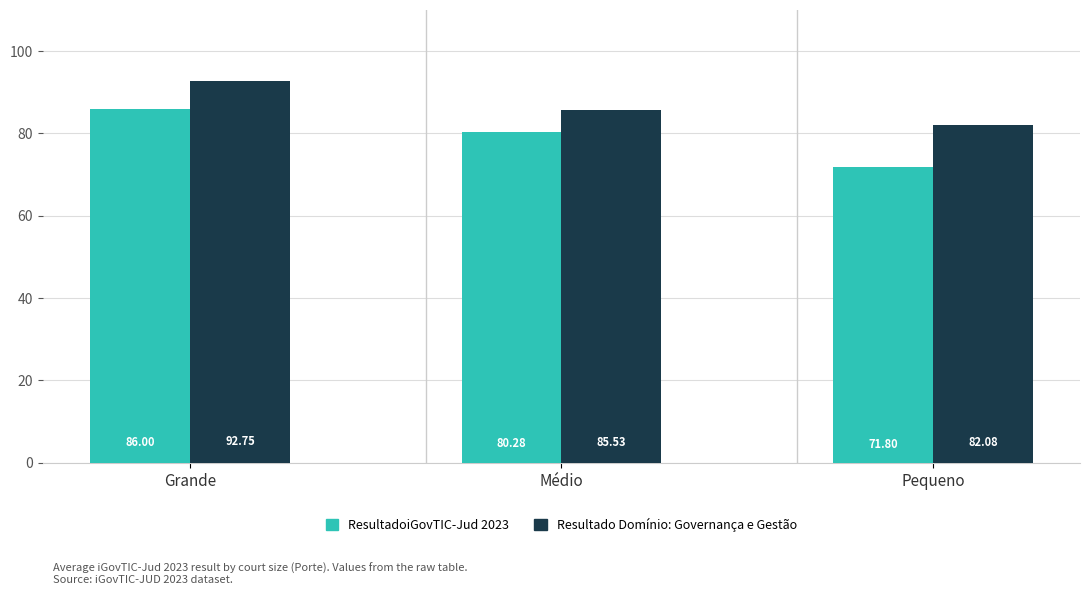

What is the difference between the ResultadoiGovTIC-Jud 2023 values at Pequeno and Grande?

14.2